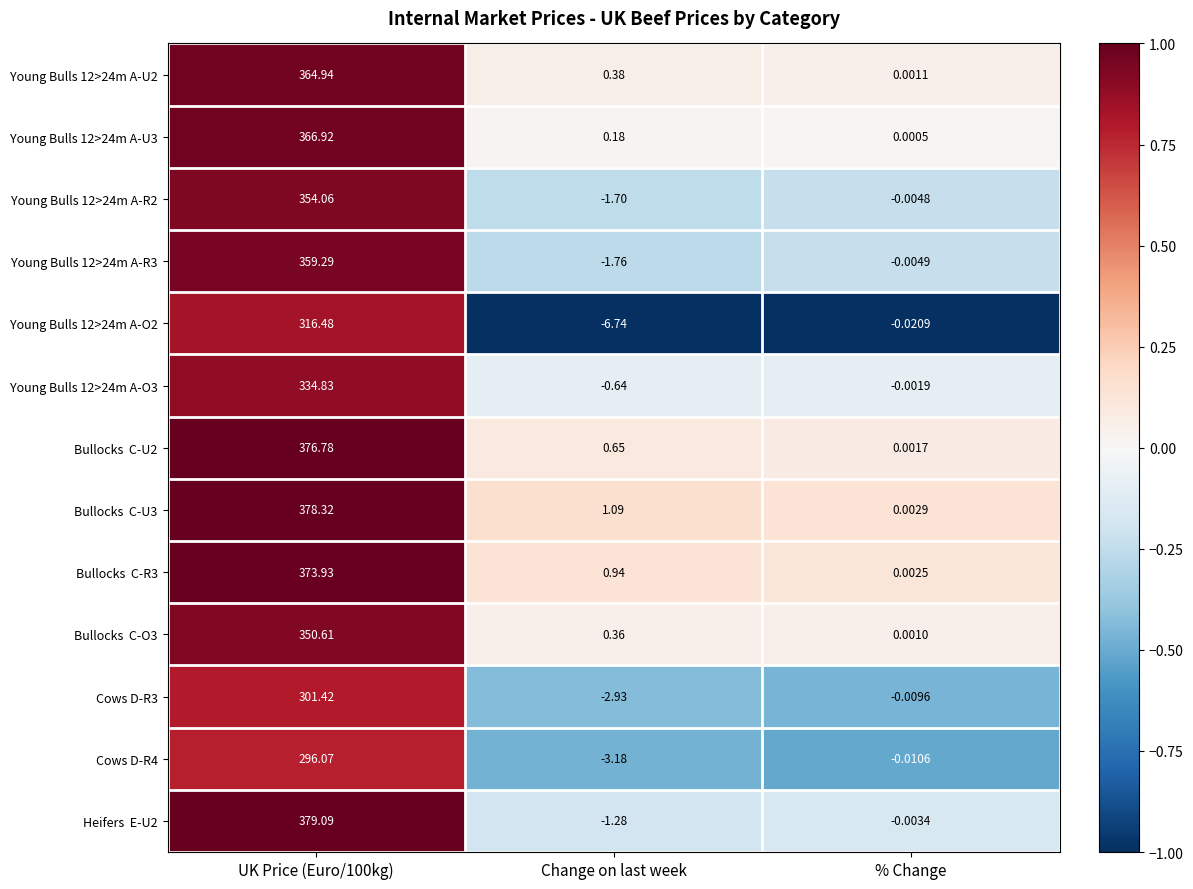

At which label is Cows D-R4 closest to 146?

% Change